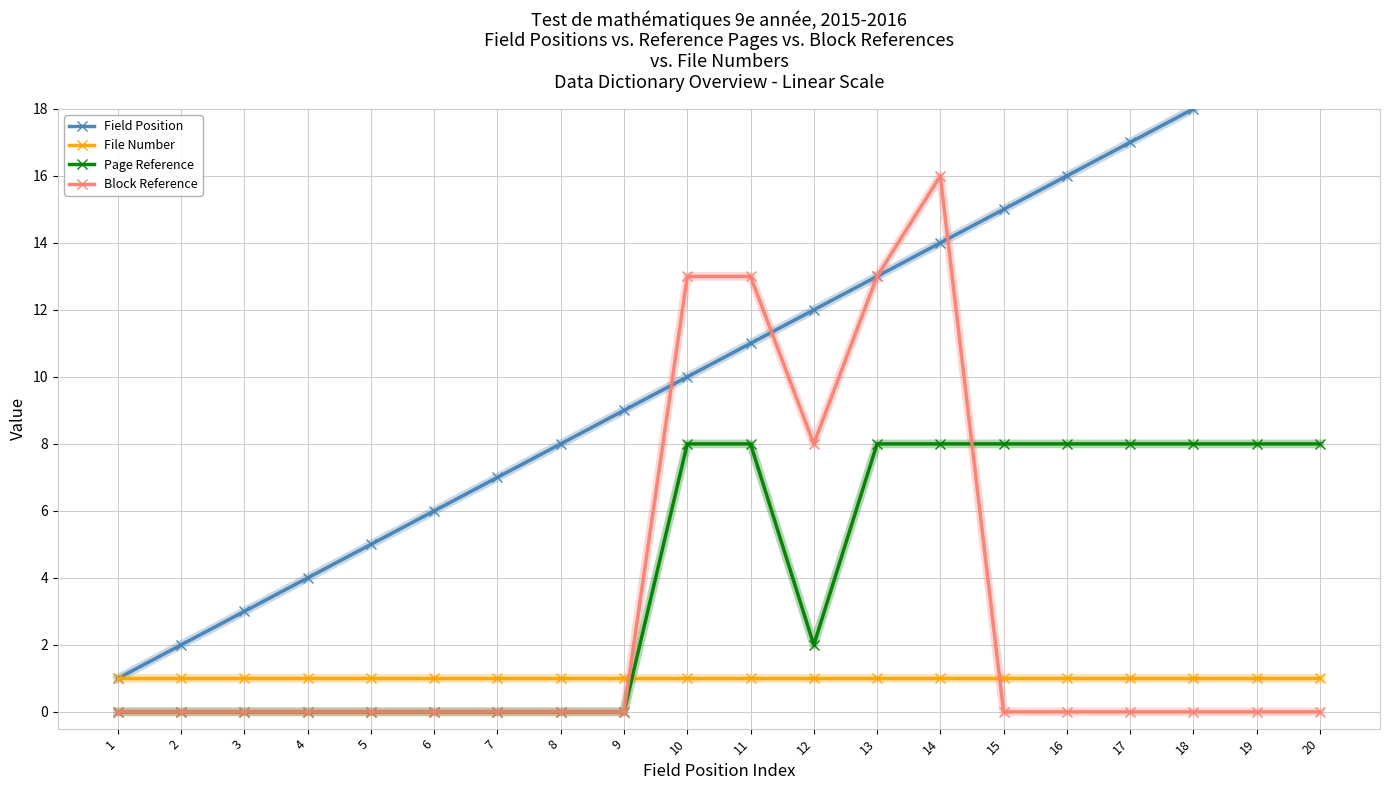

How many values in Page Reference are above zero?

11